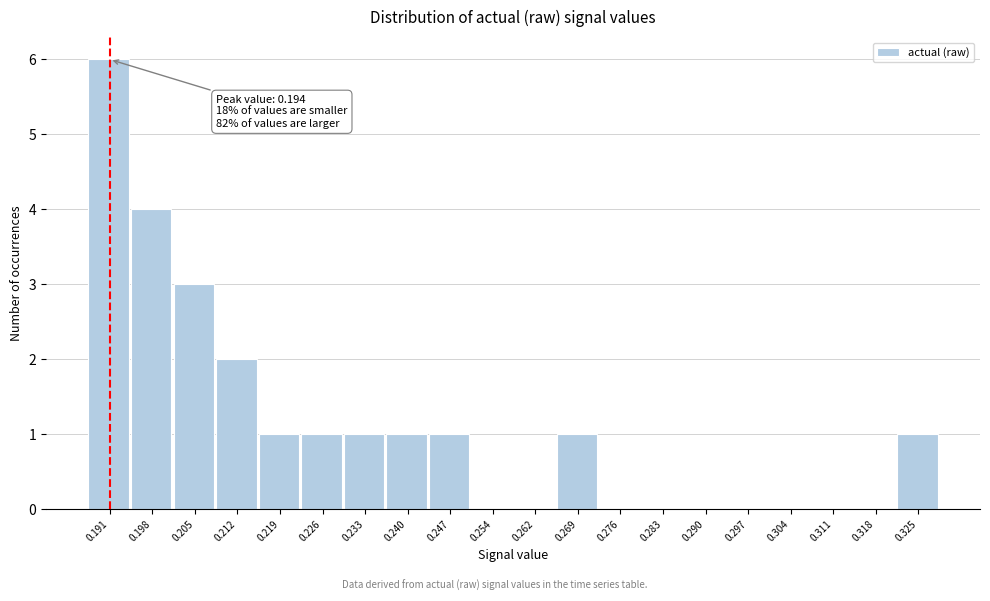

Reading left to right, transcribe all the data shown in this chart.

0.191=6	0.198=4	0.205=3	0.212=2	0.219=1	0.226=1	0.233=1	0.240=1	0.247=1	0.254=0	0.262=0	0.269=1	0.276=0	0.283=0	0.290=0	0.297=0	0.304=0	0.311=0	0.318=0	0.325=1